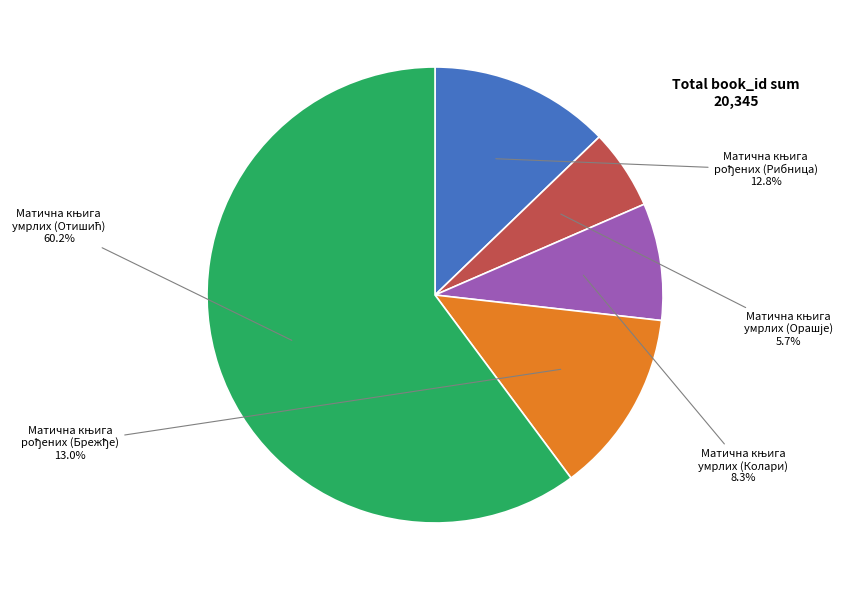

How many segments does this pie chart have?

5